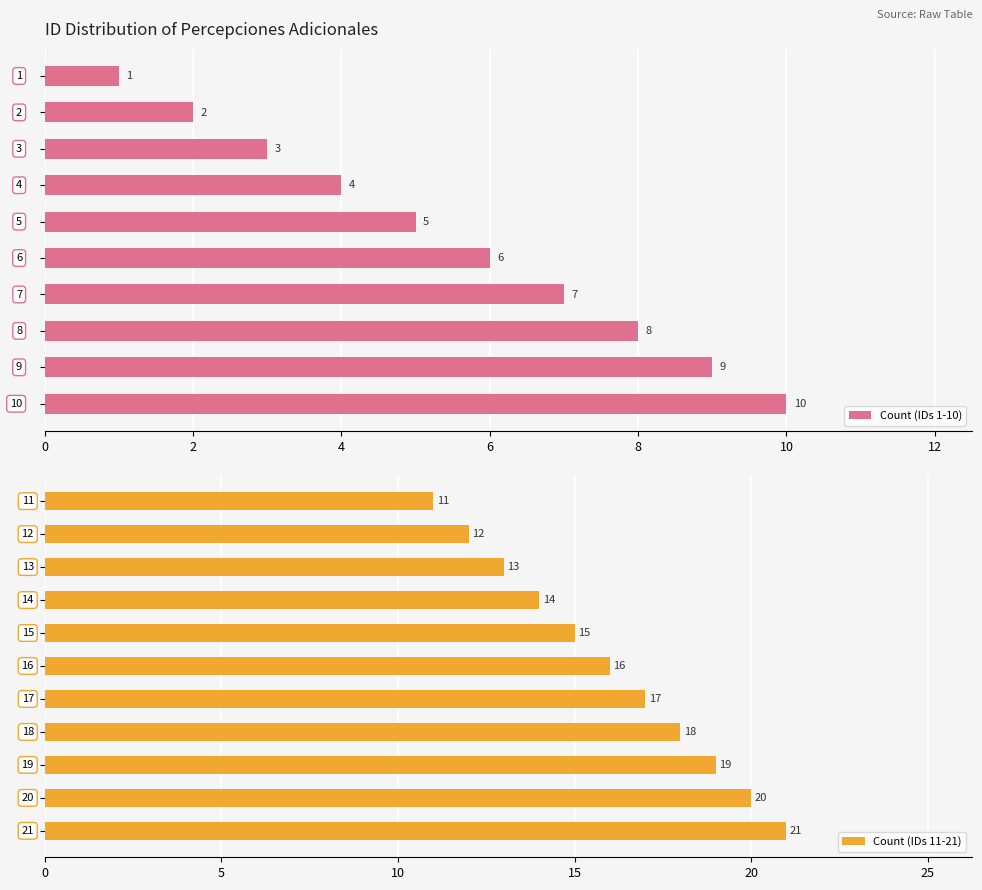

Reading left to right, list all the values displayed in this chart.

1	2	3	4	5	6	7	8	9	10	11	12	13	14	15	16	17	18	19	20	21